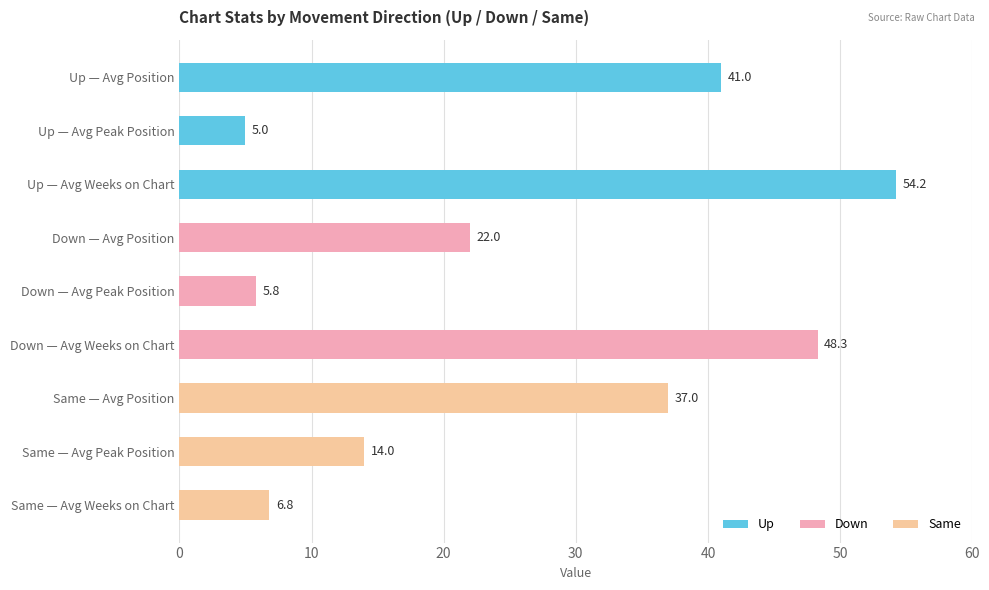

Reading right to left, transcribe all the data shown in this chart.

Up: 54.2	5.0	41.0
Down: 48.3	5.8	22.0
Same: 6.8	14.0	37.0